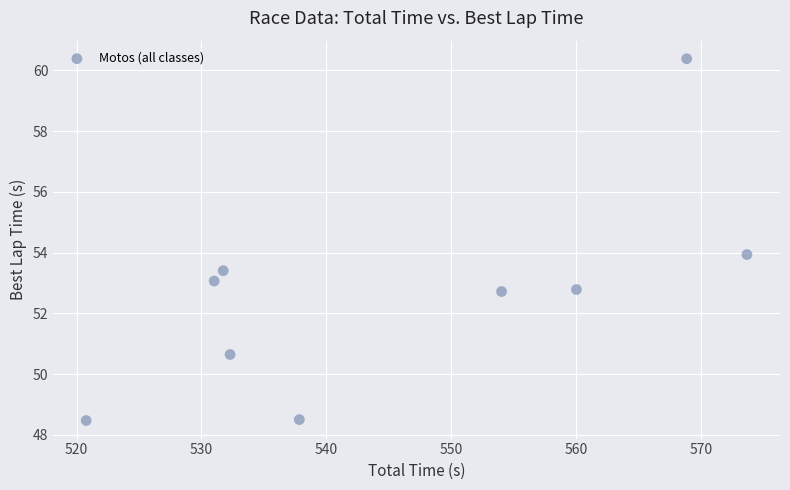

What is the average Y value?

52.7